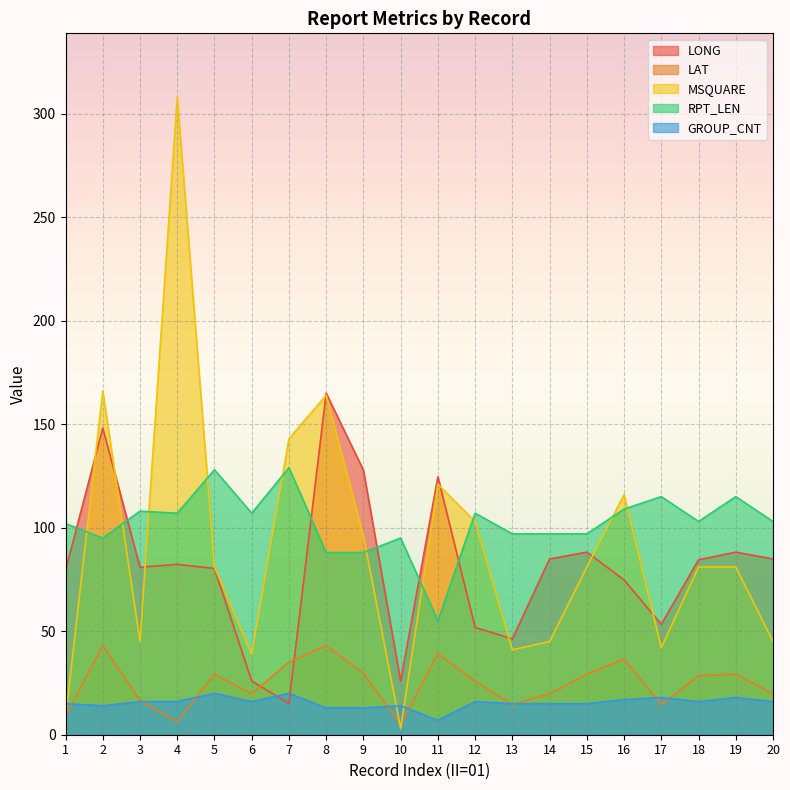

Does the chart display data point markers on the line(s)?

No